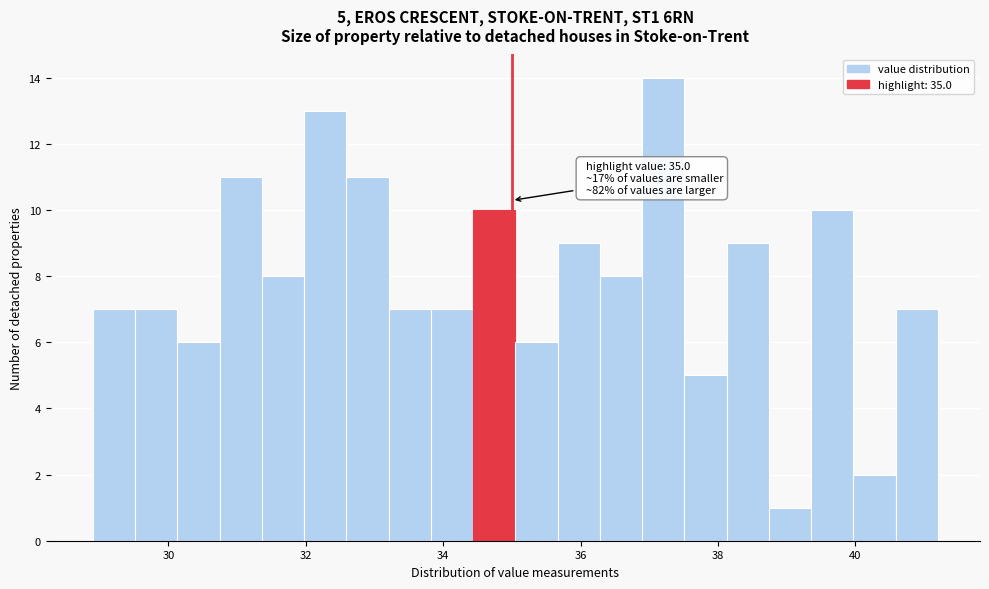

Around what value on the x-axis is the tallest bar? Give the approximate position of its centre, as read against the axis.

37.2